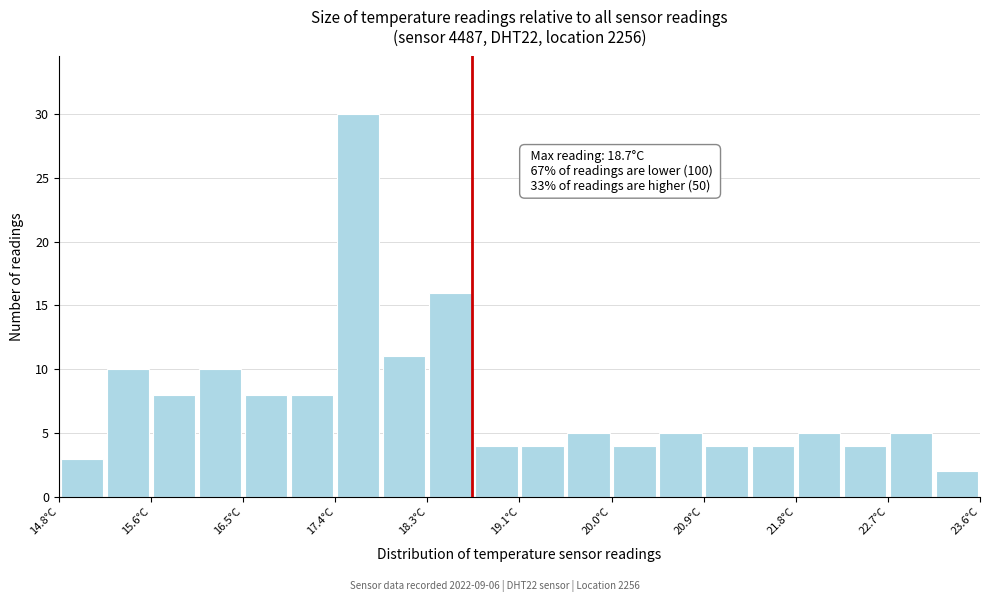

Which range on the x-axis has the tallest bar?

17.39 to 17.83